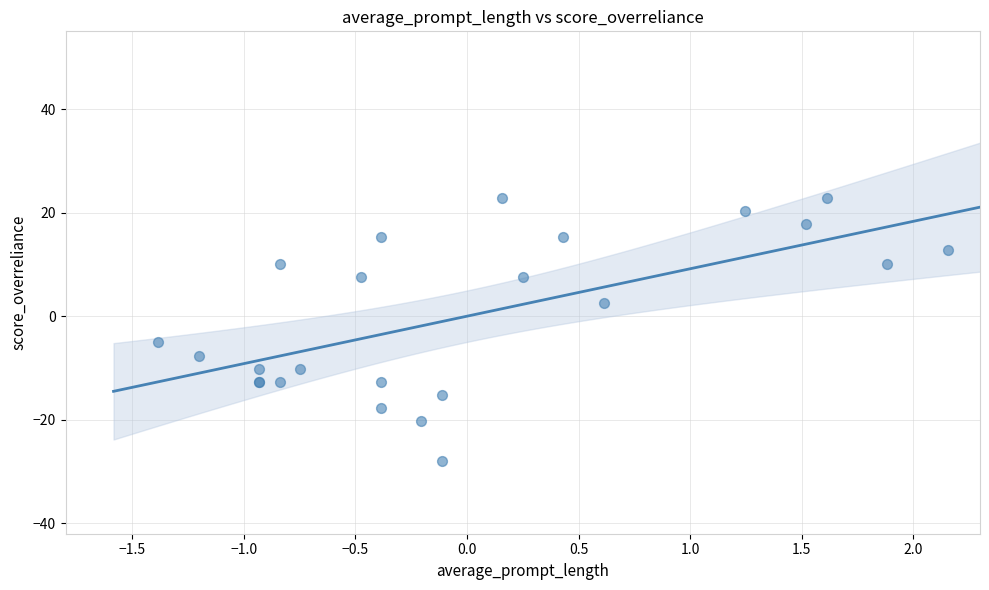

What Y value in the scatter plot is closest to -2?

-5.1